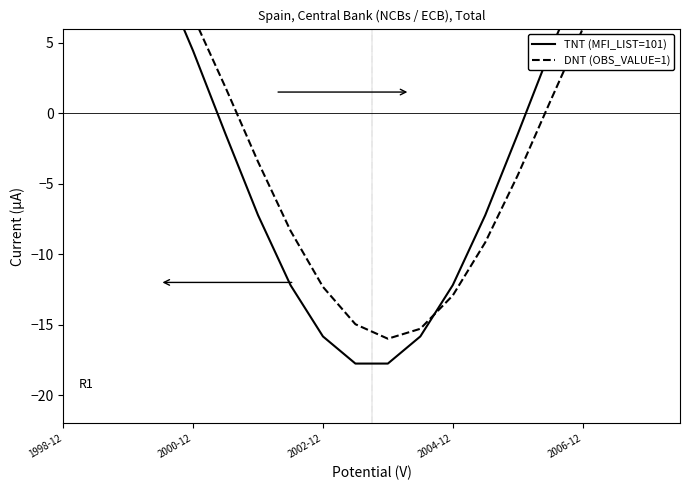

List the series in order of their peak value, lowest first.

DNT (OBS_VALUE=1), TNT (MFI_LIST=101)